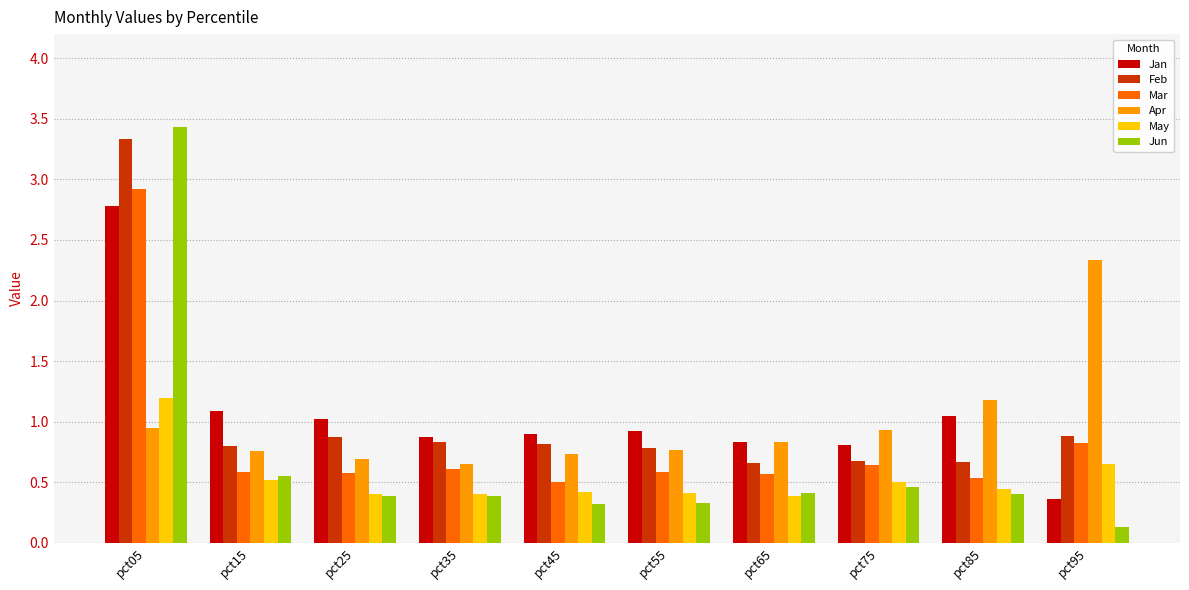

What is the difference between the maximum and minimum values in the May series?

0.8